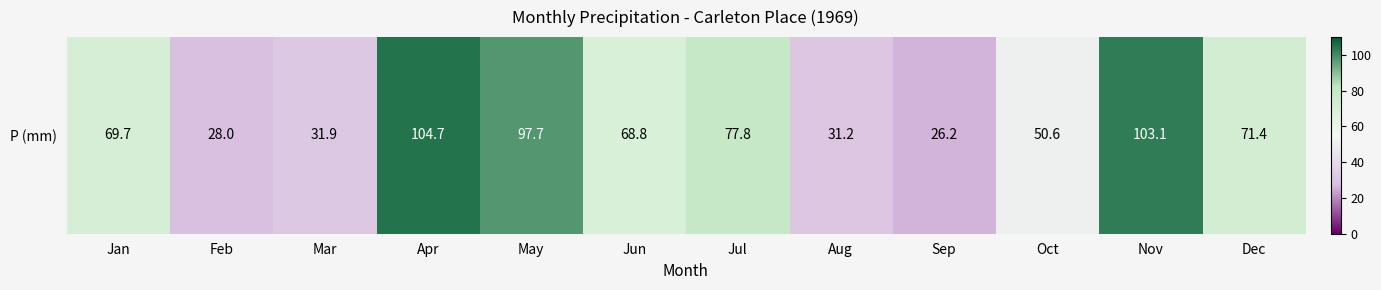

What is the smallest value displayed?

26.2